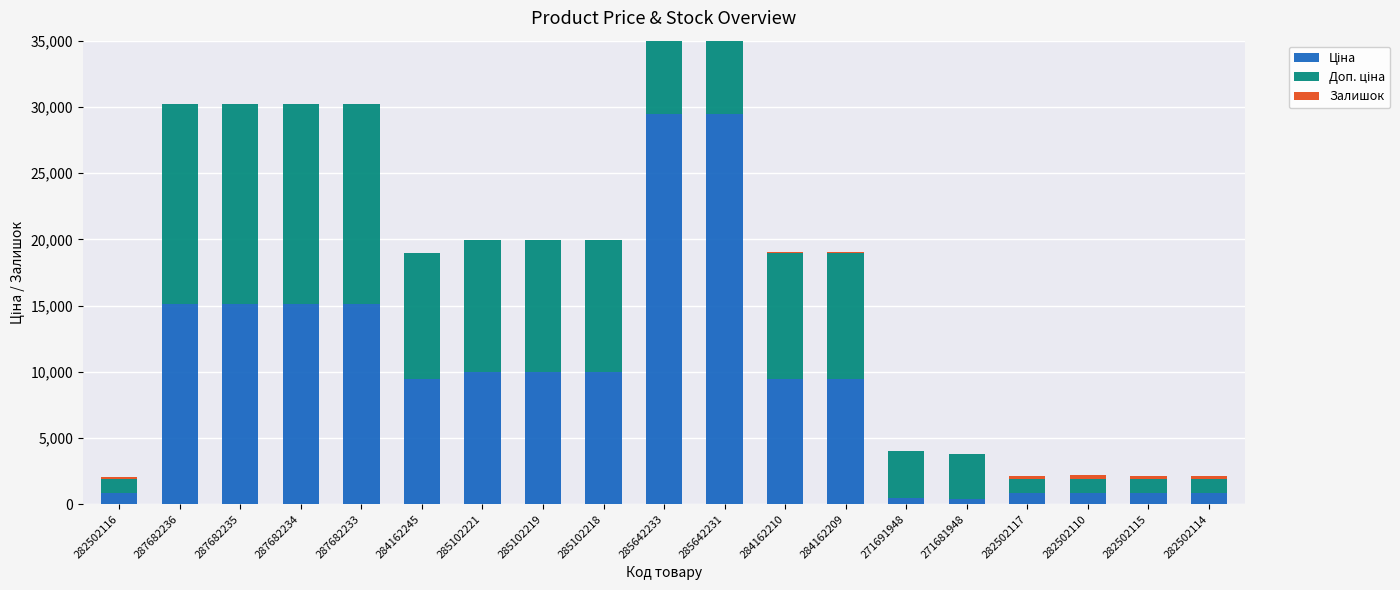

What are all the series names shown in the legend?

Ціна, Доп. ціна, Залишок